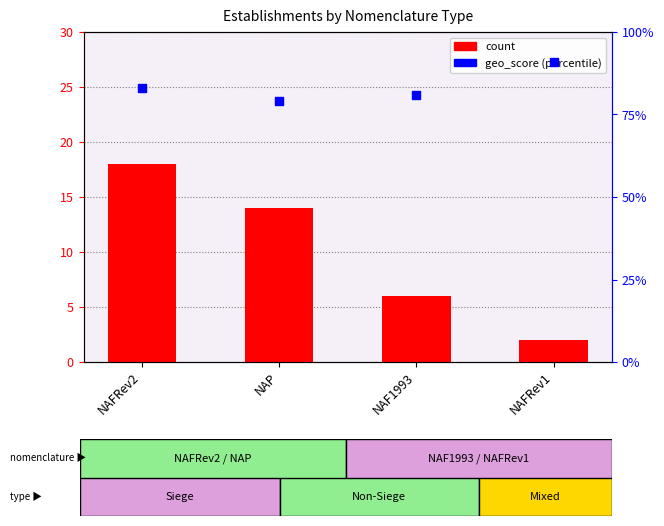

Which series contains the highest Y value?

geo_score (percentile)